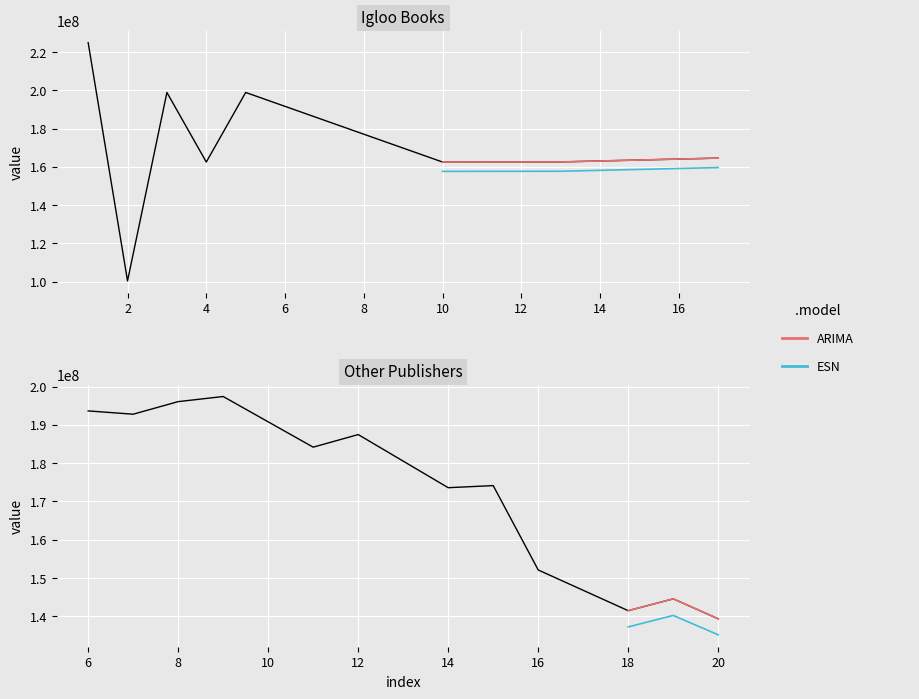

How many interior local peaks does the Key series have?

7